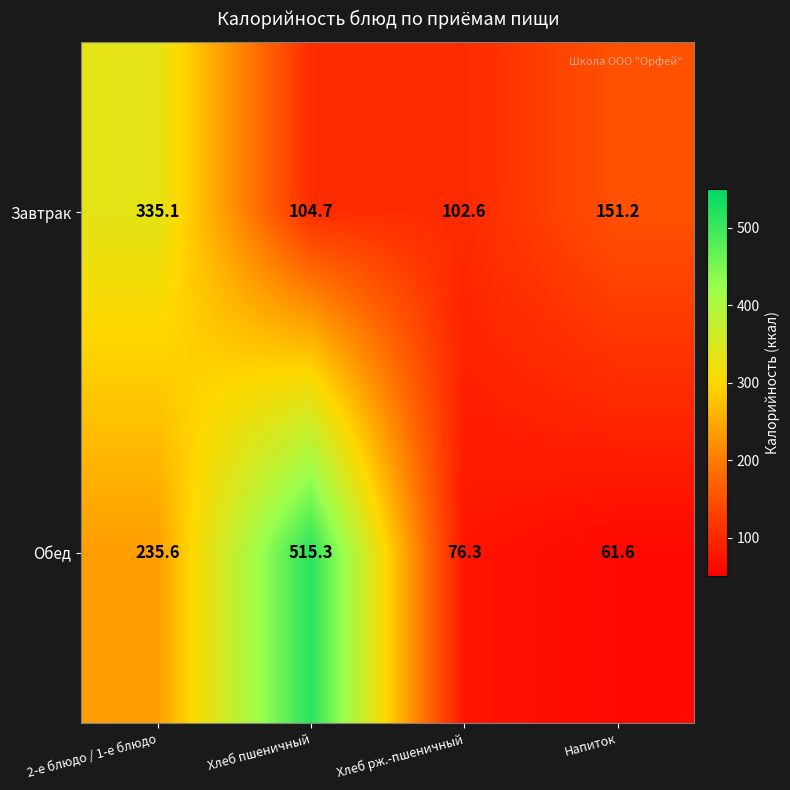

At how many categories does at least one series exceed 195?

2